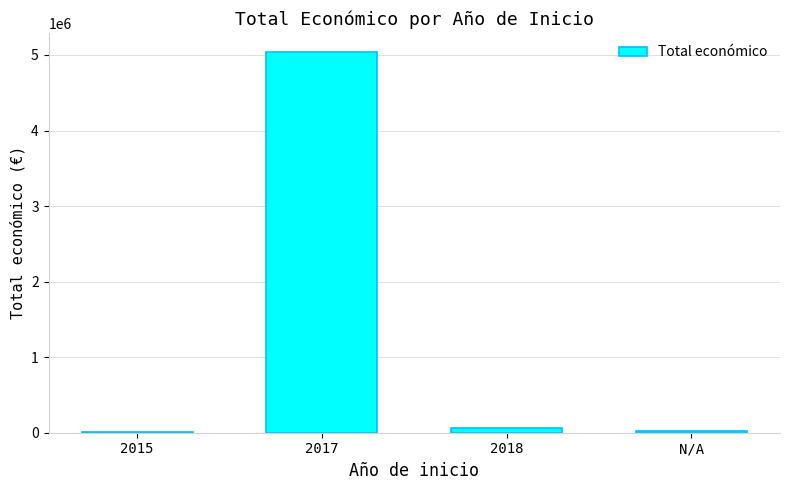

What is the maximum value shown in the chart?

5040716